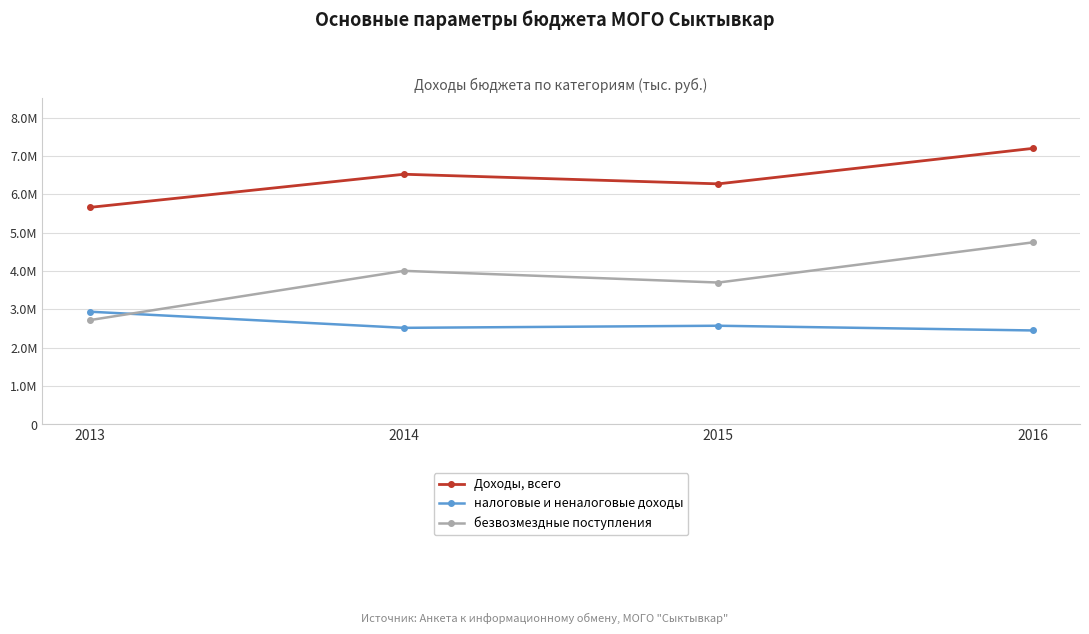

What is the approximate value of налоговые и неналоговые доходы at 2014?

2518799.0